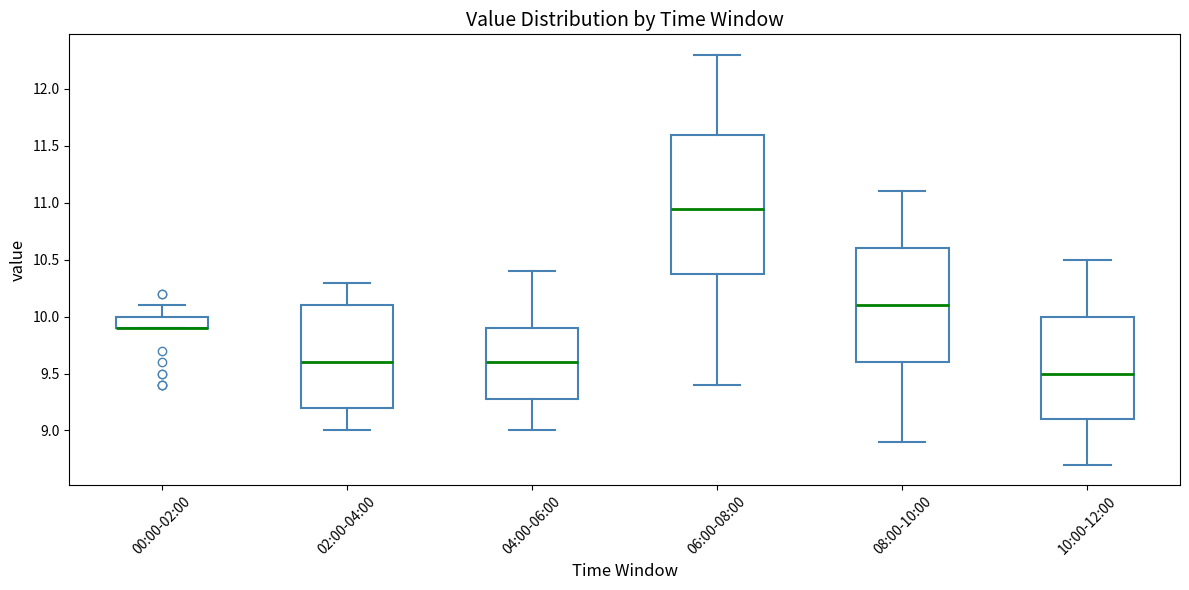

Reading left to right, transcribe this box plot: for each box, give where its median line is, the range the box spans, and where its two whiskers end, as read against the y-axis. The values are not printed on the chart, so give them approximately, as read against the axis.

00:00-02:00: median 9.90 (drawn on the box's lower edge), box 9.90 to 10.00, whiskers 9.90 to 10.10
02:00-04:00: median 9.60, box 9.20 to 10.10, whiskers 9.00 to 10.30
04:00-06:00: median 9.60, box 9.30 to 9.90, whiskers 9.00 to 10.40
06:00-08:00: median 10.95, box 10.40 to 11.60, whiskers 9.40 to 12.30
08:00-10:00: median 10.10, box 9.60 to 10.60, whiskers 8.90 to 11.10
10:00-12:00: median 9.50, box 9.10 to 10.00, whiskers 8.70 to 10.50